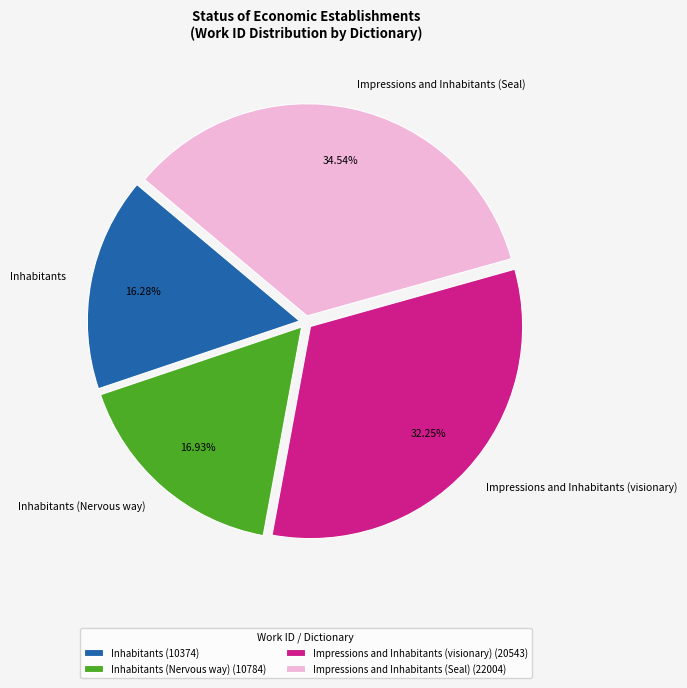

Count the number of slices in the pie.

4